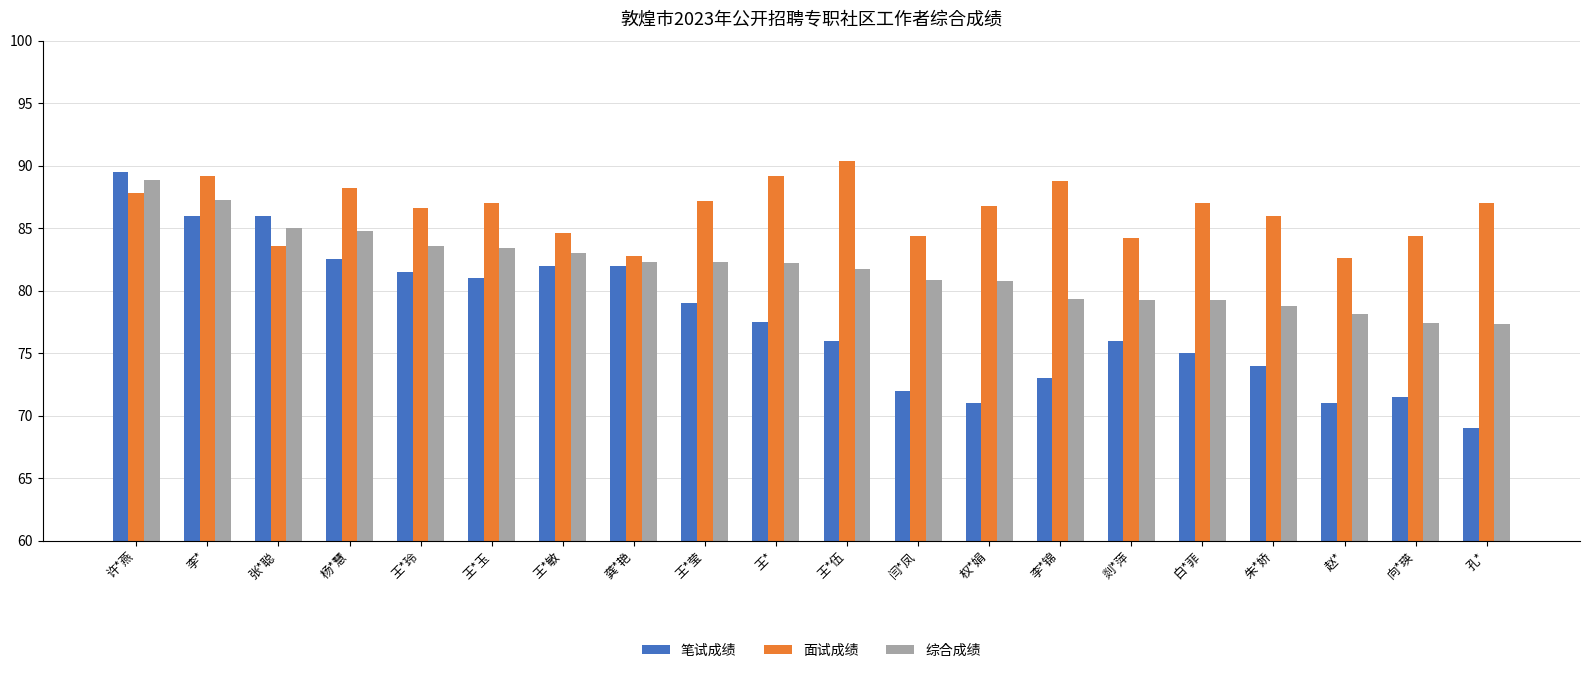

Are the bars grouped side by side (vs. stacked)?

Yes